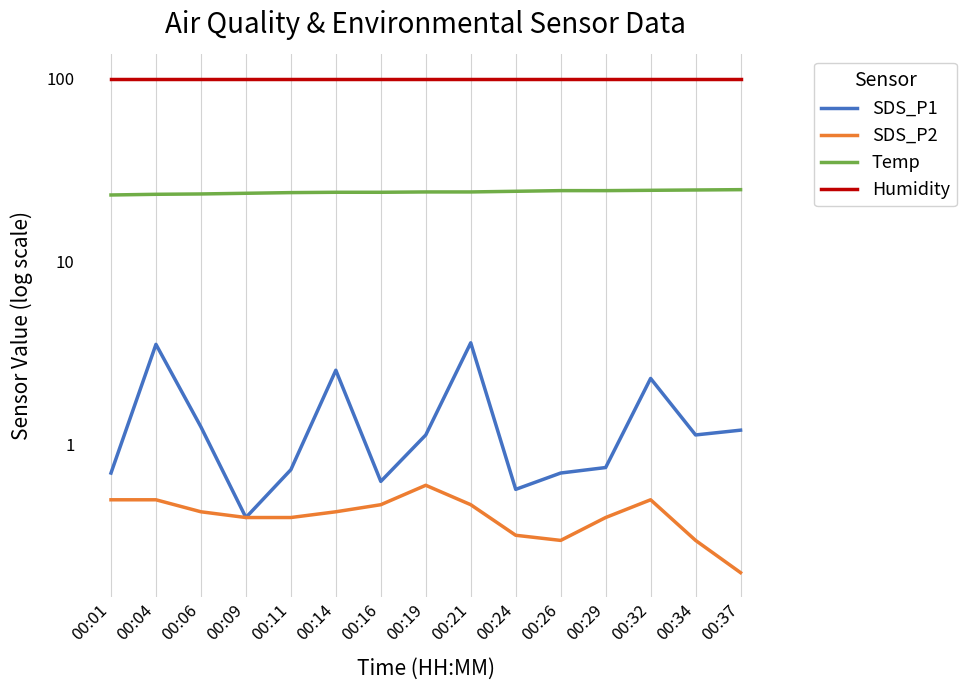

Reading left to right, what are all the values shown in this chart?

SDS_P1: 0.7	3.5	1.2	0.4	0.7	2.5	0.6	1.1	3.6	0.6	0.7	0.8	2.3	1.1	1.2
SDS_P2: 0.5	0.5	0.4	0.4	0.4	0.4	0.5	0.6	0.5	0.3	0.3	0.4	0.5	0.3	0.2
Temp: 23.1	23.3	23.4	23.6	23.8	23.9	23.9	24.0	24.0	24.2	24.4	24.4	24.5	24.6	24.7
Humidity: 99.9	99.9	99.9	99.9	99.9	99.9	99.9	99.9	99.9	99.9	99.9	99.9	99.9	99.9	99.9